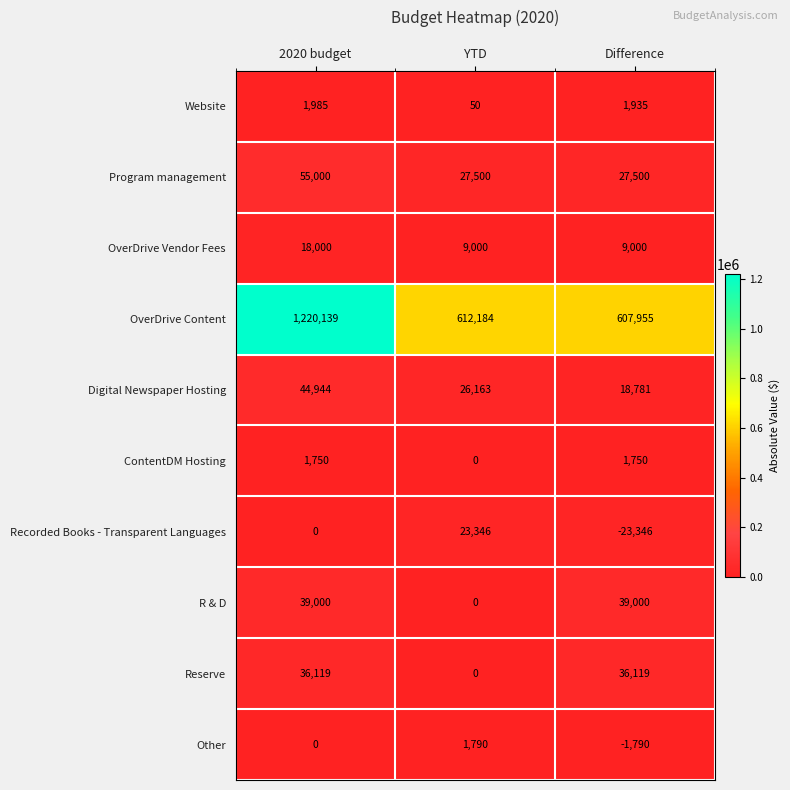

How many values in the Other series are below 0?

1